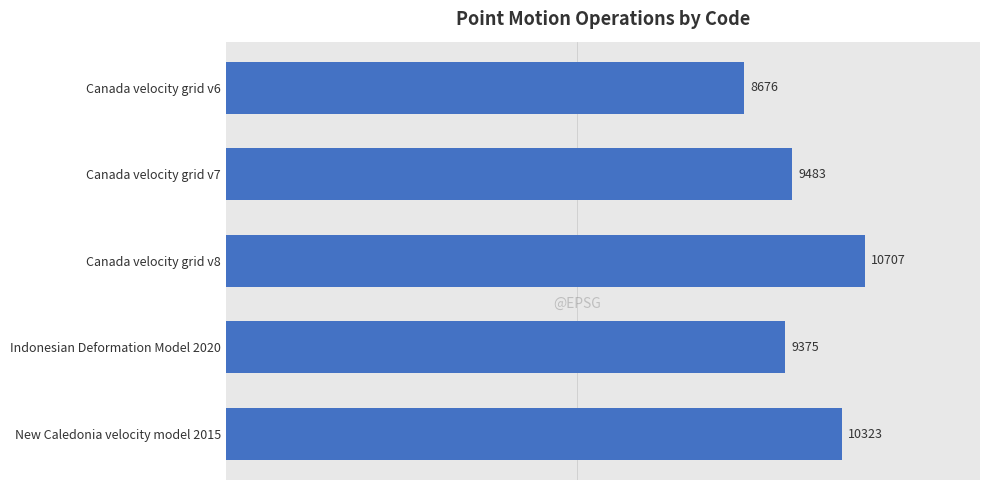

Rank the categories by value from lowest to highest.

Canada velocity grid v6, Indonesian Deformation Model 2020, Canada velocity grid v7, New Caledonia velocity model 2015, Canada velocity grid v8